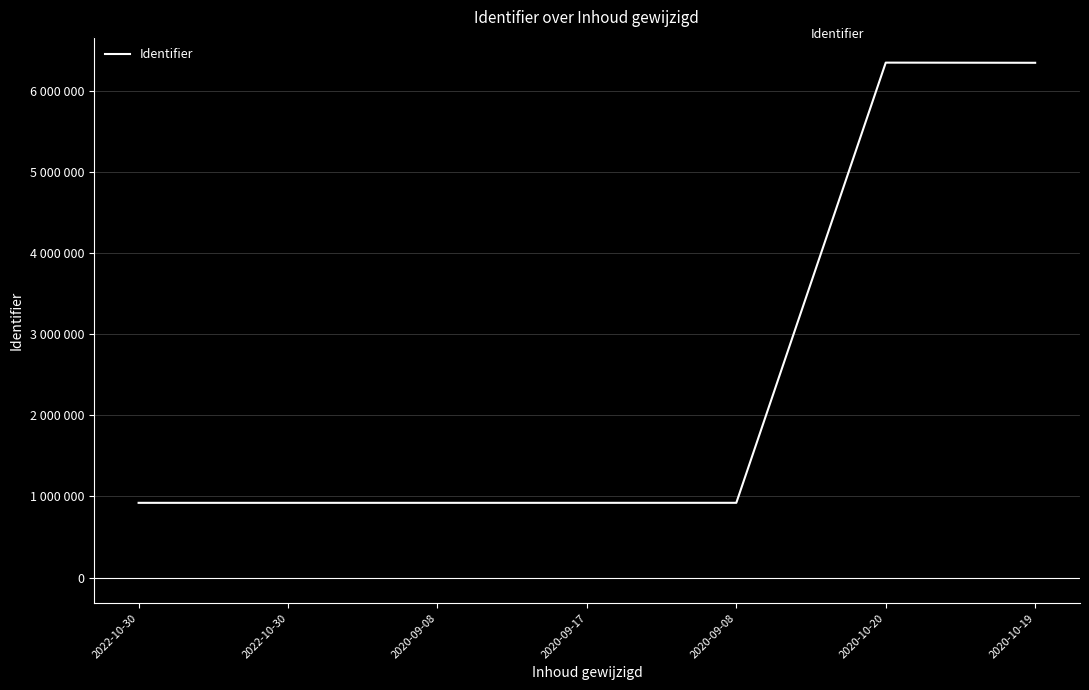

What is the value of the 4th point from the left?

920633